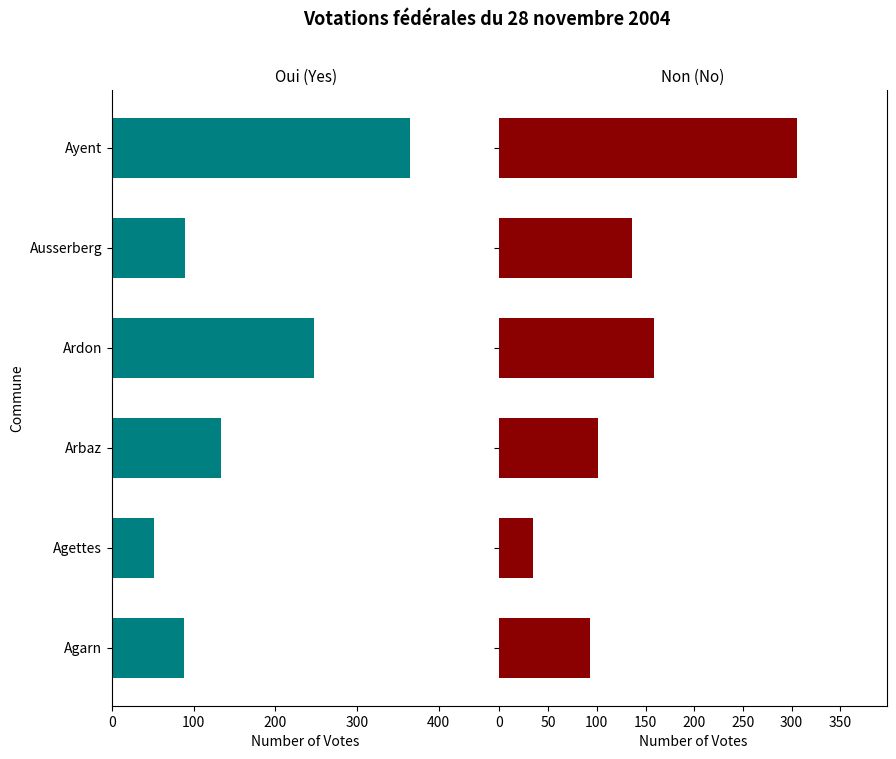

What is the difference between the maximum and minimum values in the Oui series?

314